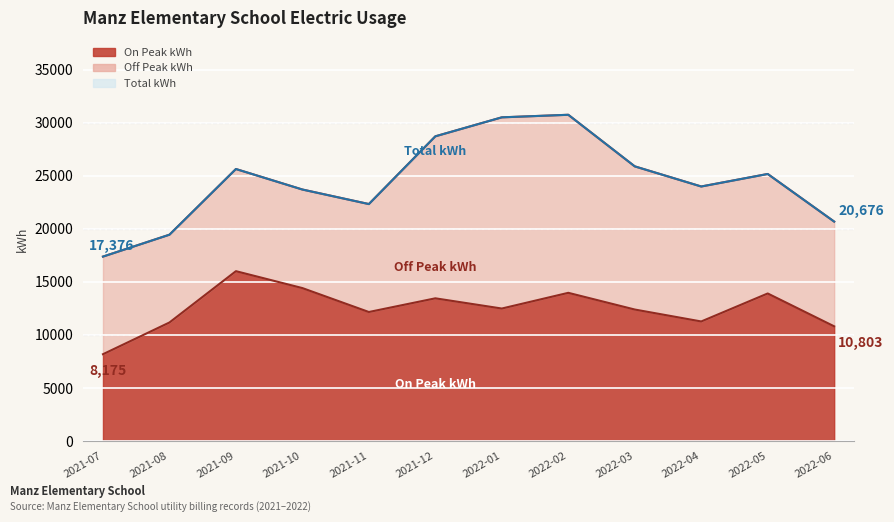

Which series has the largest total across all categories?

Total kWh